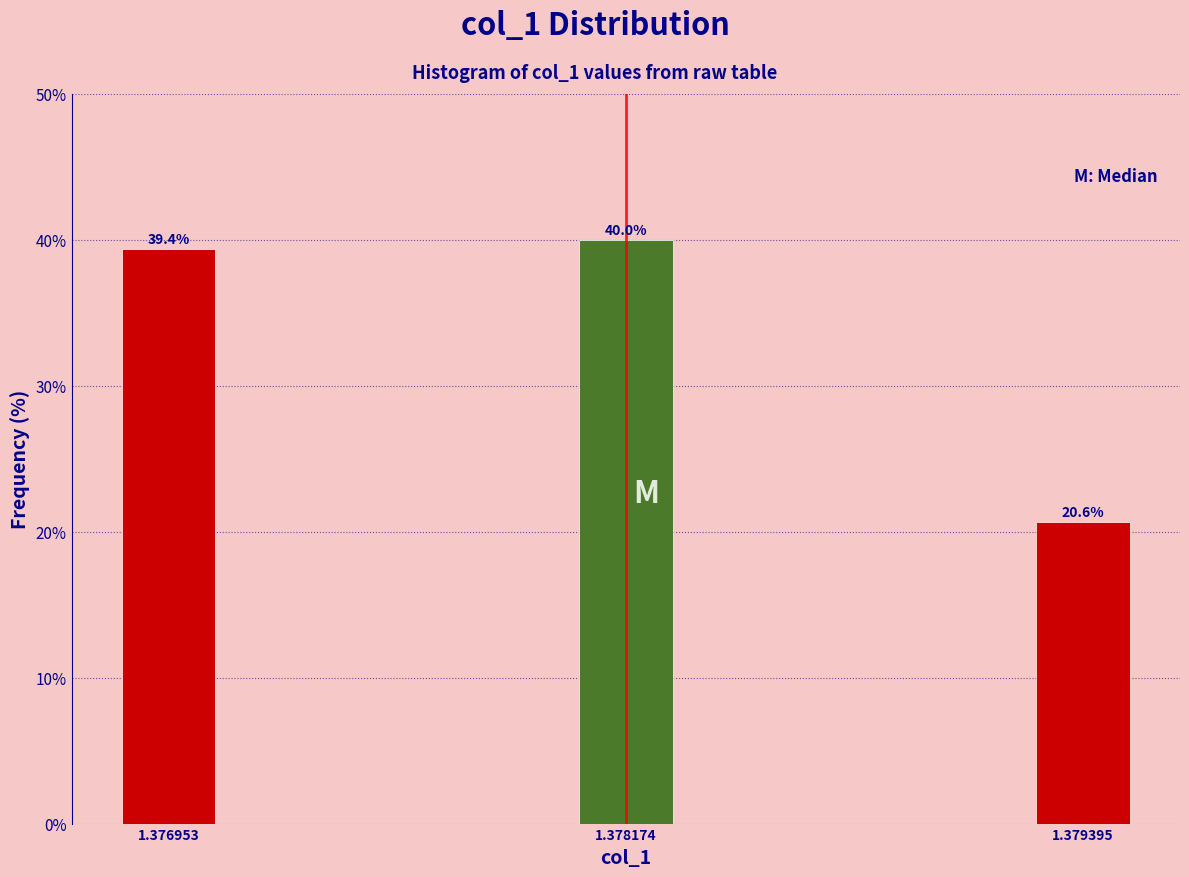

Reading left to right, extract all data points from this chart.

39.4	40.0	20.6